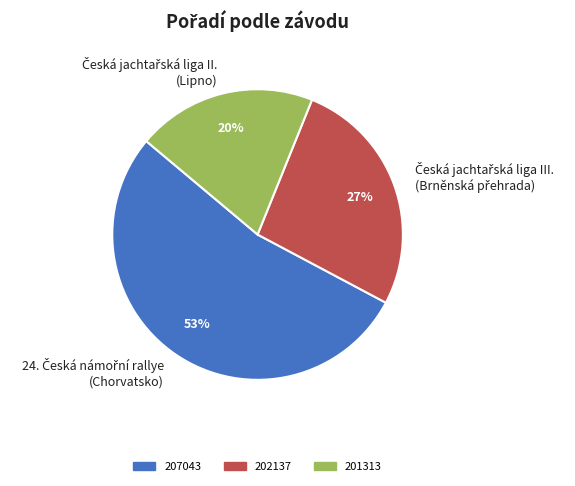

To the nearest percent, what is the difference between the largest and smallest slice percentages?

33%